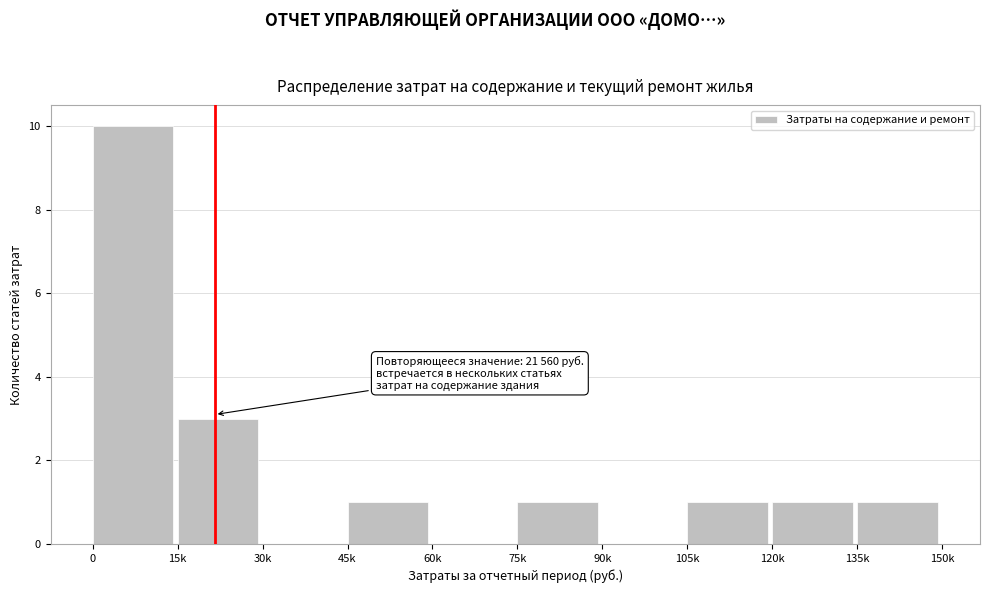

Reading right to left, extract all data points from this chart.

135k=1	120k=1	105k=1	90k=0	75k=1	60k=0	45k=1	30k=0	15k=3	0=10